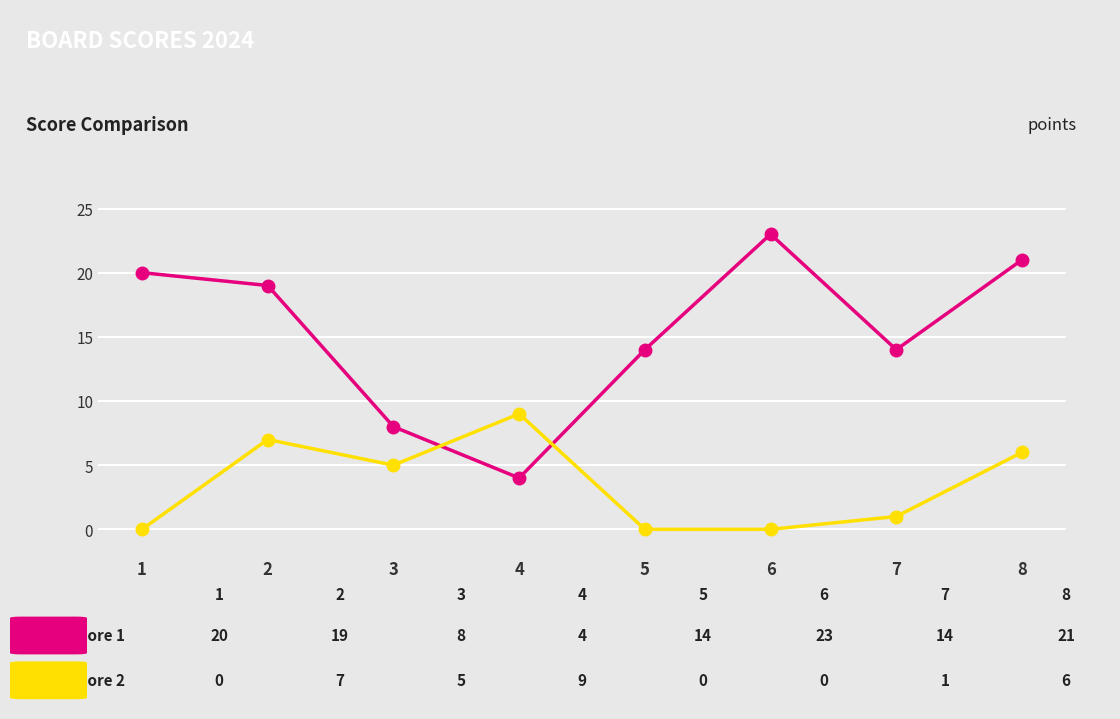

What is the total value across all series at 2?

26